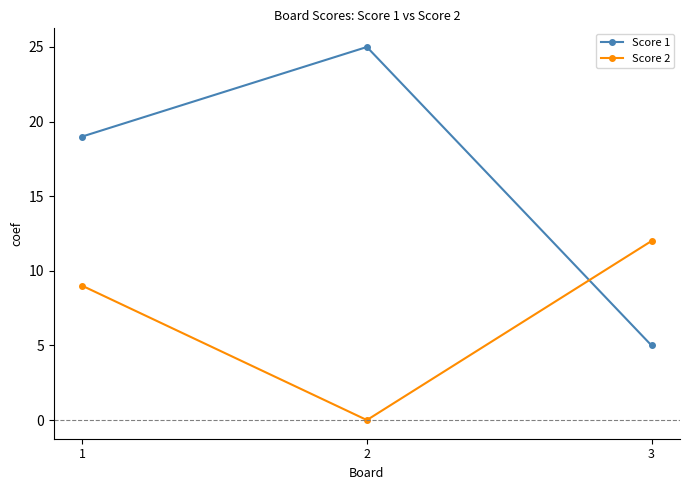

How many Score 2 values are between 0 and 12?

3